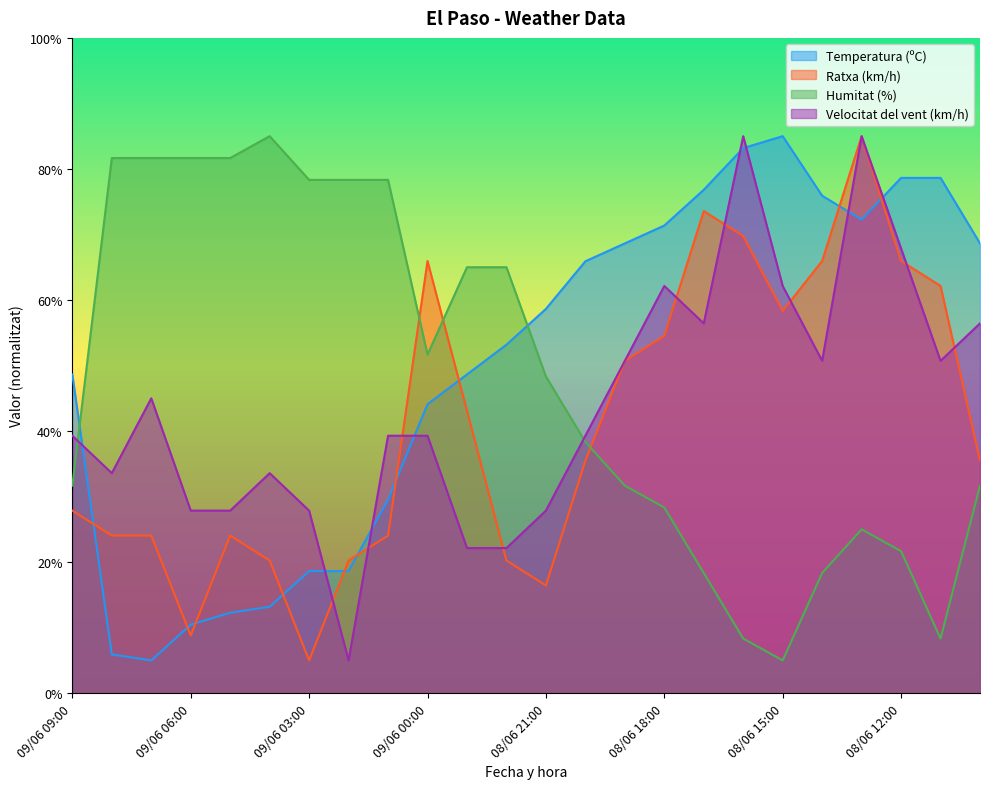

What position from the right is 08/06 13:00?

4